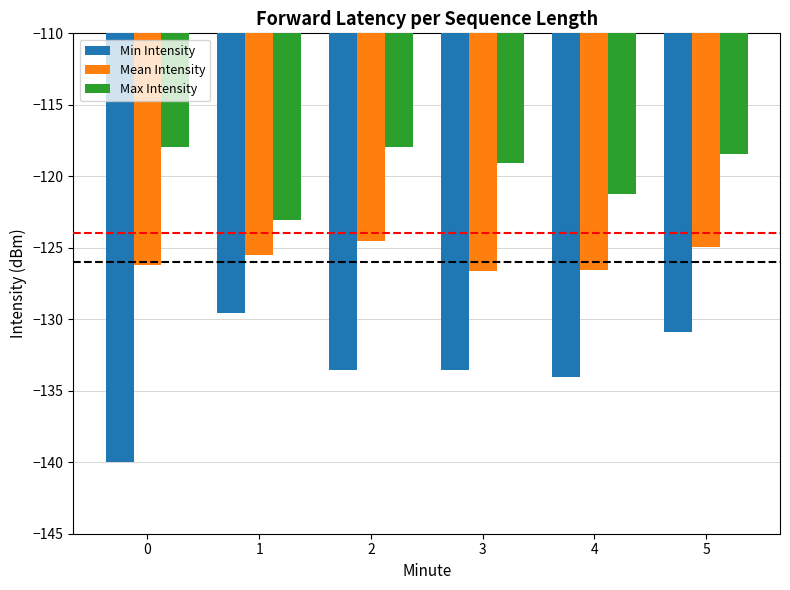

Is the value of Mean Intensity at 5 greater than the value of Max Intensity at 3?

No